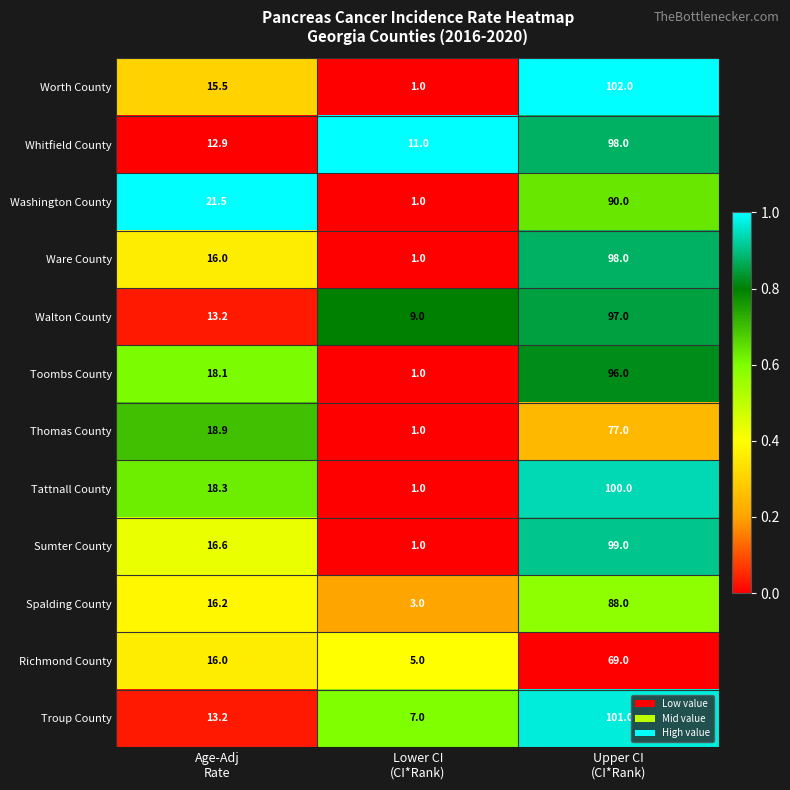

What is the smallest value displayed?

1.0